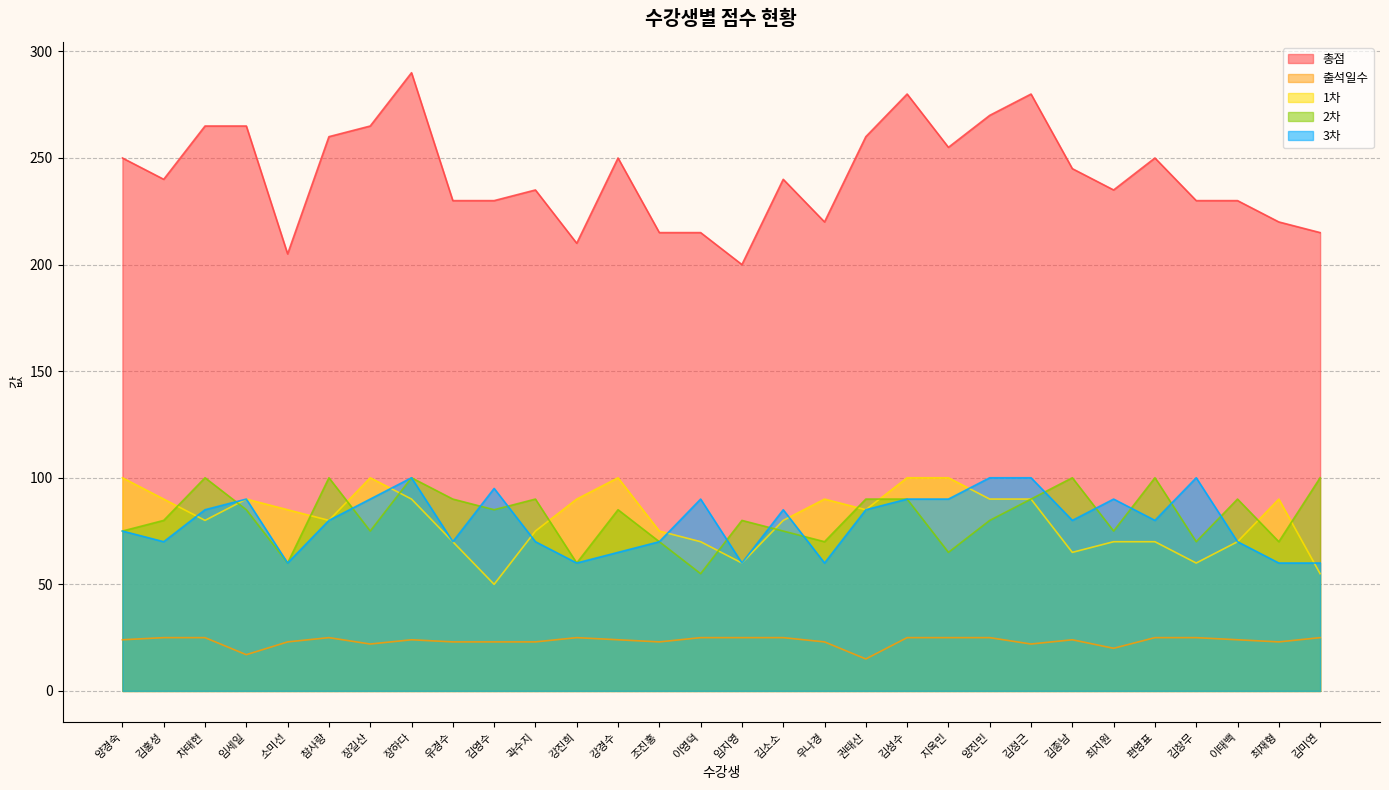

Reading left to right, extract all data points from this chart.

총점: 양경숙=250	김홍성=240	차태현=265	임세일=265	소미선=205	참사랑=260	장길산=265	장하다=290	유경수=230	김영수=230	곽수지=235	강진희=210	강경수=250	조진홍=215	이영덕=215	임지영=200	김소소=240	우나경=220	권태산=260	김성수=280	지옥민=255	양진민=270	김정근=280	김종남=245	최지원=235	편영표=250	김창무=230	이태백=230	최재형=220	김미연=215
출석일수: 양경숙=24	김홍성=25	차태현=25	임세일=17	소미선=23	참사랑=25	장길산=22	장하다=24	유경수=23	김영수=23	곽수지=23	강진희=25	강경수=24	조진홍=23	이영덕=25	임지영=25	김소소=25	우나경=23	권태산=15	김성수=25	지옥민=25	양진민=25	김정근=22	김종남=24	최지원=20	편영표=25	김창무=25	이태백=24	최재형=23	김미연=25
1차: 양경숙=100	김홍성=90	차태현=80	임세일=90	소미선=85	참사랑=80	장길산=100	장하다=90	유경수=70	김영수=50	곽수지=75	강진희=90	강경수=100	조진홍=75	이영덕=70	임지영=60	김소소=80	우나경=90	권태산=85	김성수=100	지옥민=100	양진민=90	김정근=90	김종남=65	최지원=70	편영표=70	김창무=60	이태백=70	최재형=90	김미연=55
2차: 양경숙=75	김홍성=80	차태현=100	임세일=85	소미선=60	참사랑=100	장길산=75	장하다=100	유경수=90	김영수=85	곽수지=90	강진희=60	강경수=85	조진홍=70	이영덕=55	임지영=80	김소소=75	우나경=70	권태산=90	김성수=90	지옥민=65	양진민=80	김정근=90	김종남=100	최지원=75	편영표=100	김창무=70	이태백=90	최재형=70	김미연=100
3차: 양경숙=75	김홍성=70	차태현=85	임세일=90	소미선=60	참사랑=80	장길산=90	장하다=100	유경수=70	김영수=95	곽수지=70	강진희=60	강경수=65	조진홍=70	이영덕=90	임지영=60	김소소=85	우나경=60	권태산=85	김성수=90	지옥민=90	양진민=100	김정근=100	김종남=80	최지원=90	편영표=80	김창무=100	이태백=70	최재형=60	김미연=60